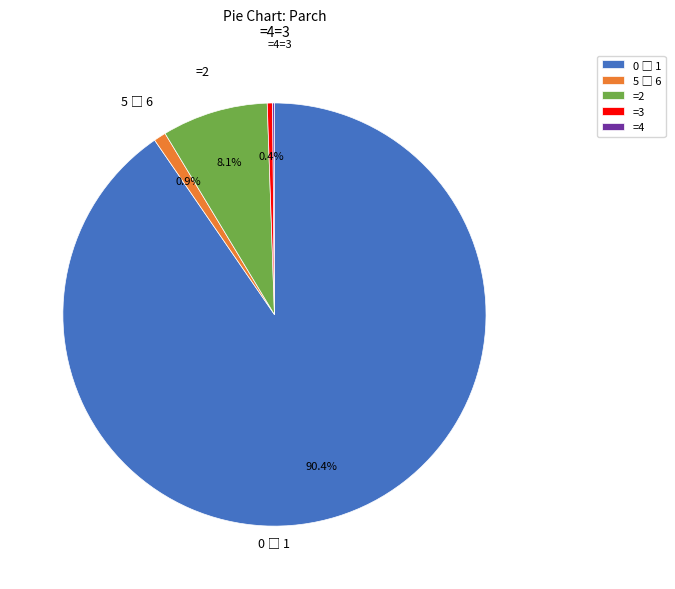

Is there a majority slice in this chart?

Yes